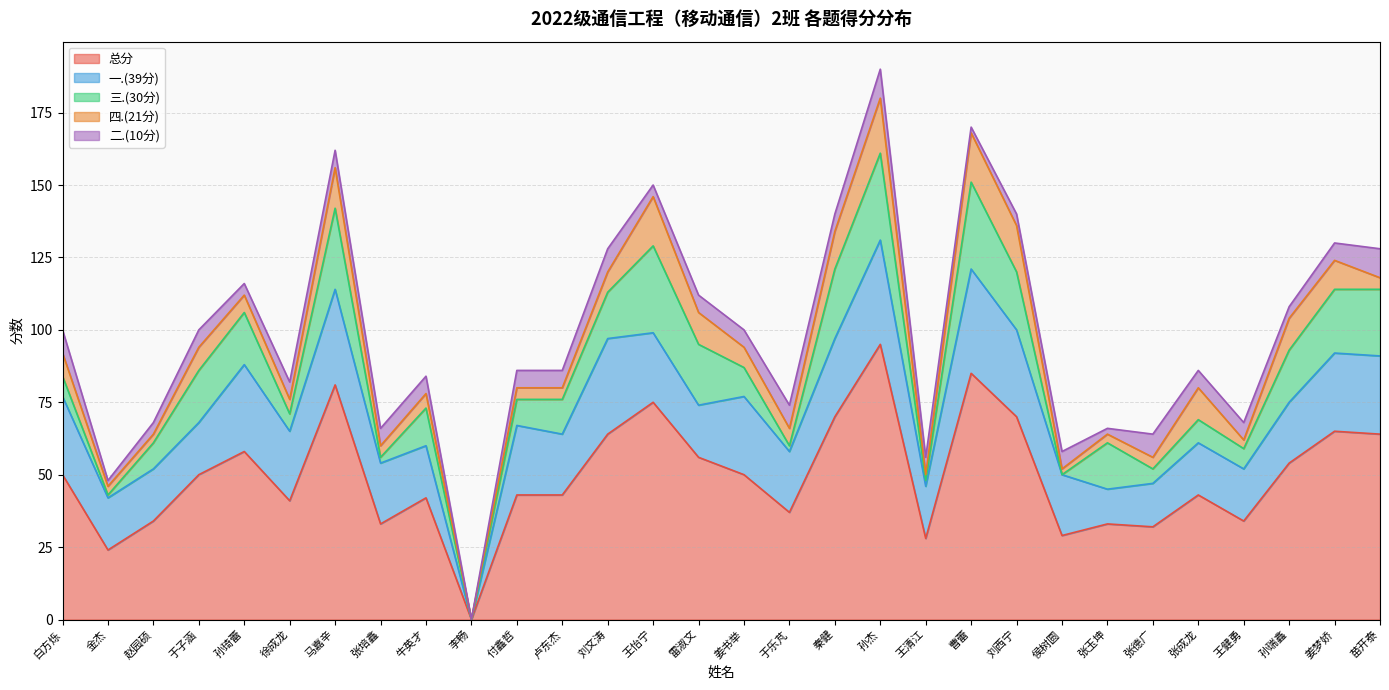

Reading left to right, transcribe all the data shown in this chart.

总分: 50	24	34	50	58	41	81	33	42	0	43	43	64	75	56	50	37	70	95	28	85	70	29	33	32	43	34	54	65	64
一.(39分): 27	18	18	18	30	24	33	21	18	0	24	21	33	24	18	27	21	27	36	18	36	30	21	12	15	18	18	21	27	27
三.(30分): 7	1	9	18	18	6	28	2	13	0	9	12	16	30	21	10	2	24	30	2	30	20	0	16	5	8	7	18	22	23
四.(21分): 8	3	3	8	6	5	14	4	5	0	4	4	7	17	11	7	6	13	19	2	17	16	2	3	4	11	3	11	10	4
二.(10分): 8	2	4	6	4	6	6	6	6	0	6	6	8	4	6	6	8	6	10	6	2	4	6	2	8	6	6	4	6	10